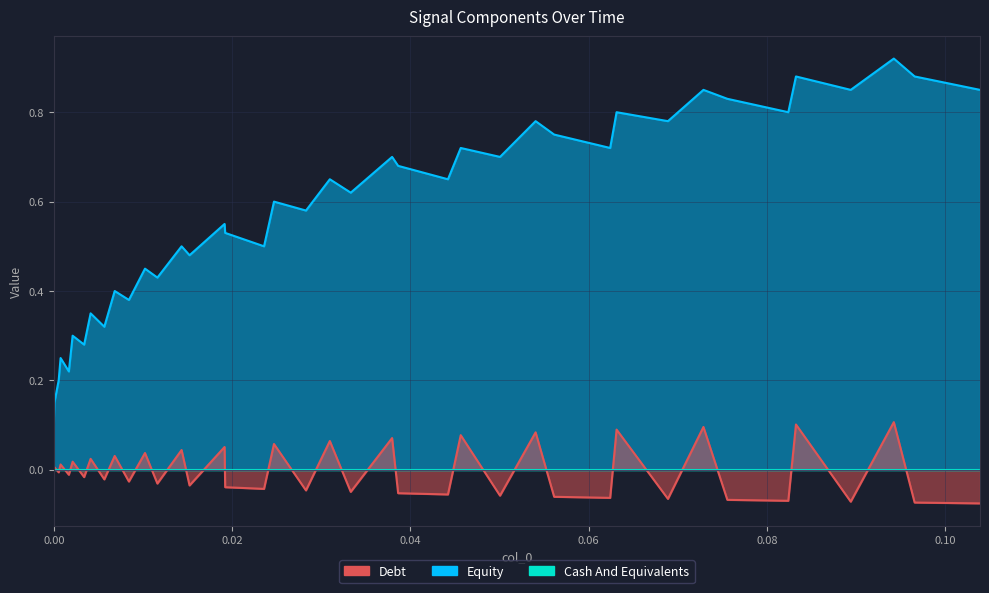

True or false: Debt and Equity cross at least once.

False